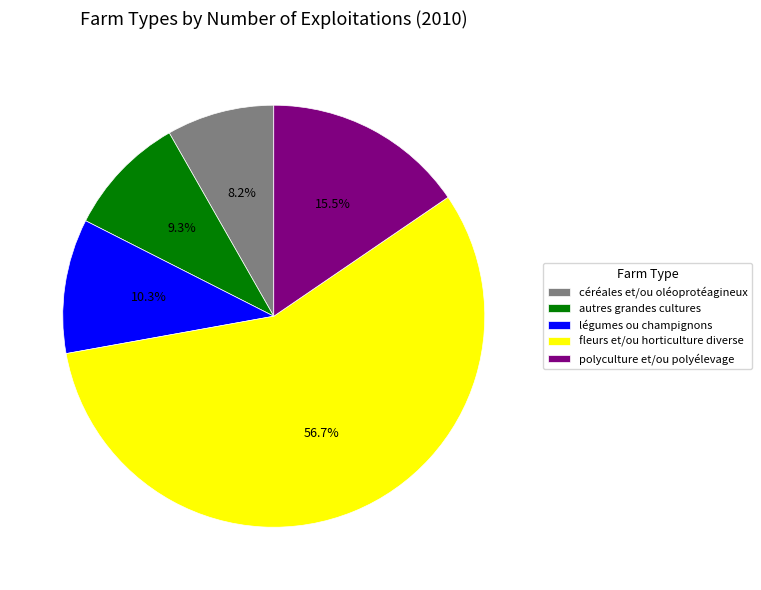

Is there a majority slice in this chart?

Yes